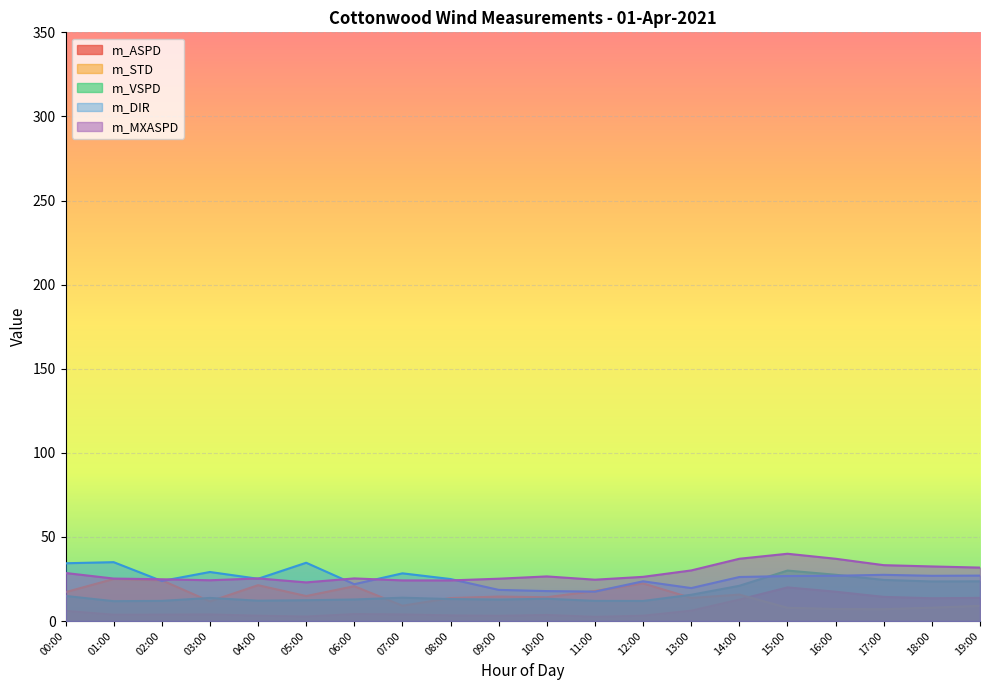

Is it true that m_DIR equals 10.5 at 14:00?

False